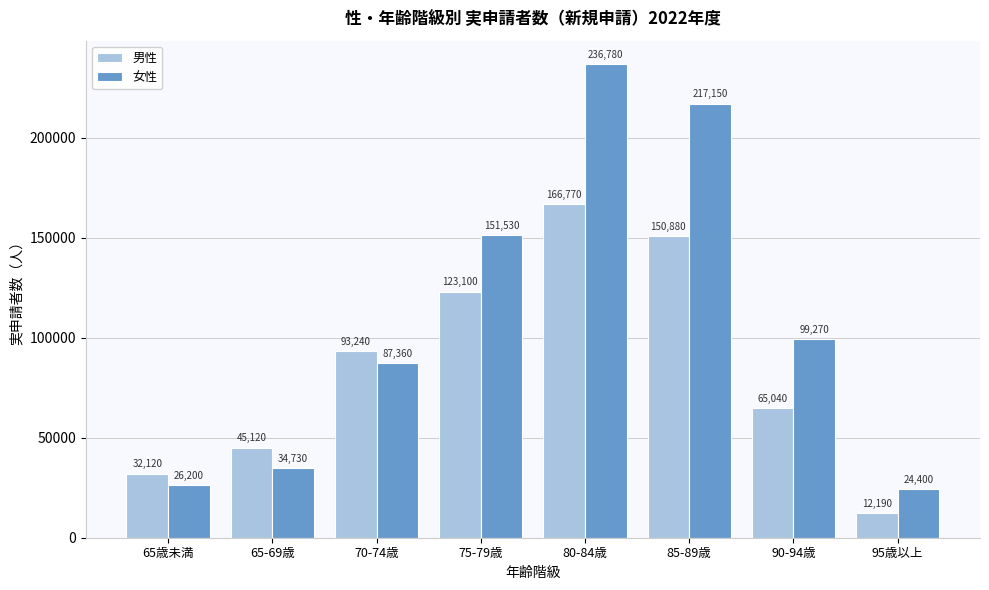

Reading left to right, what are all the values shown in this chart?

男性: 65歳未満=32120	65-69歳=45120	70-74歳=93240	75-79歳=123100	80-84歳=166770	85-89歳=150880	90-94歳=65040	95歳以上=12190
女性: 65歳未満=26200	65-69歳=34730	70-74歳=87360	75-79歳=151530	80-84歳=236780	85-89歳=217150	90-94歳=99270	95歳以上=24400